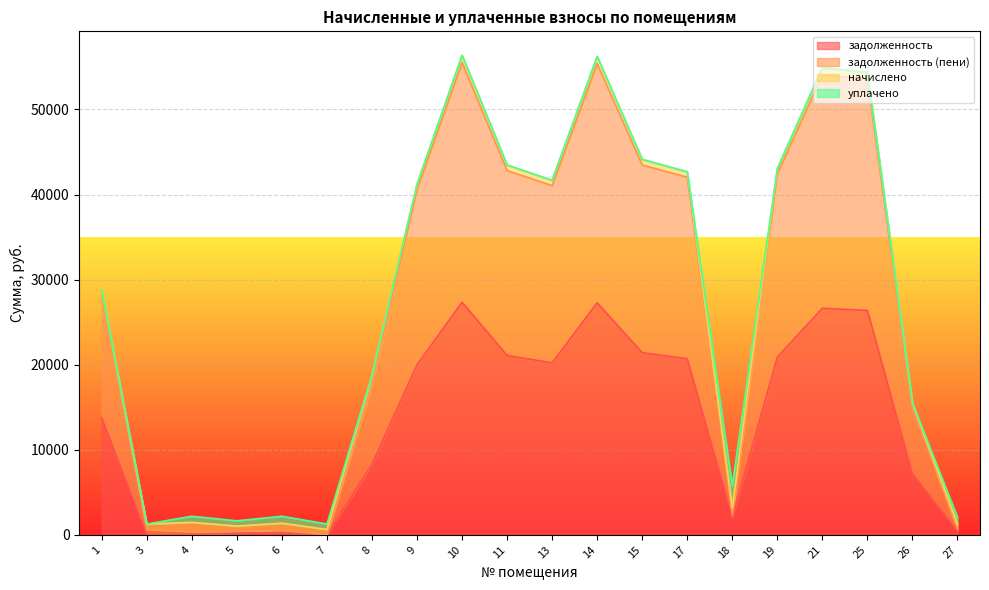

Does the chart display data point markers on the line(s)?

No